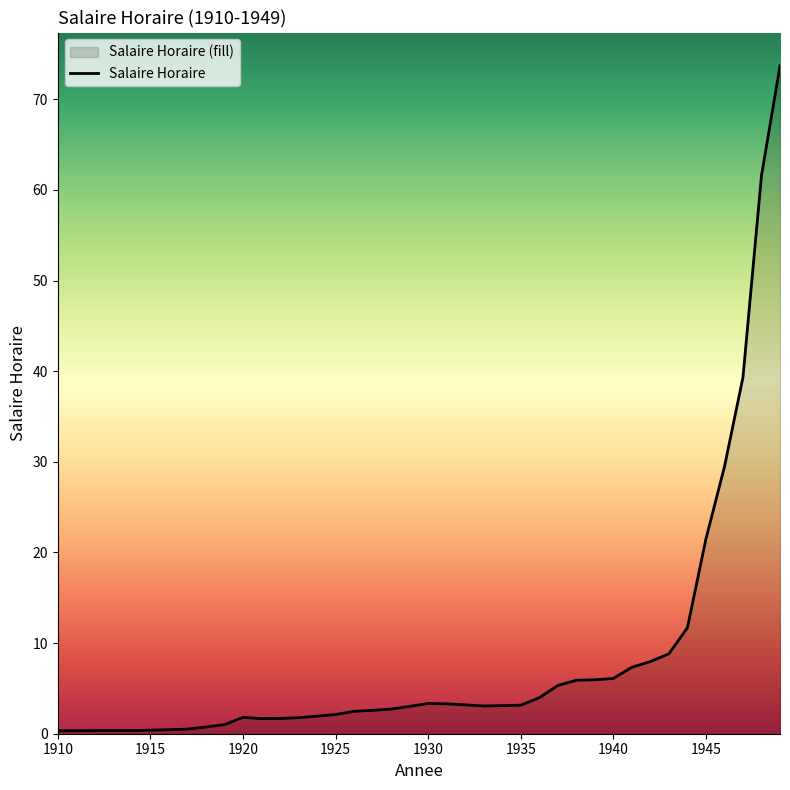

What is the minimum value shown in the chart?

0.3